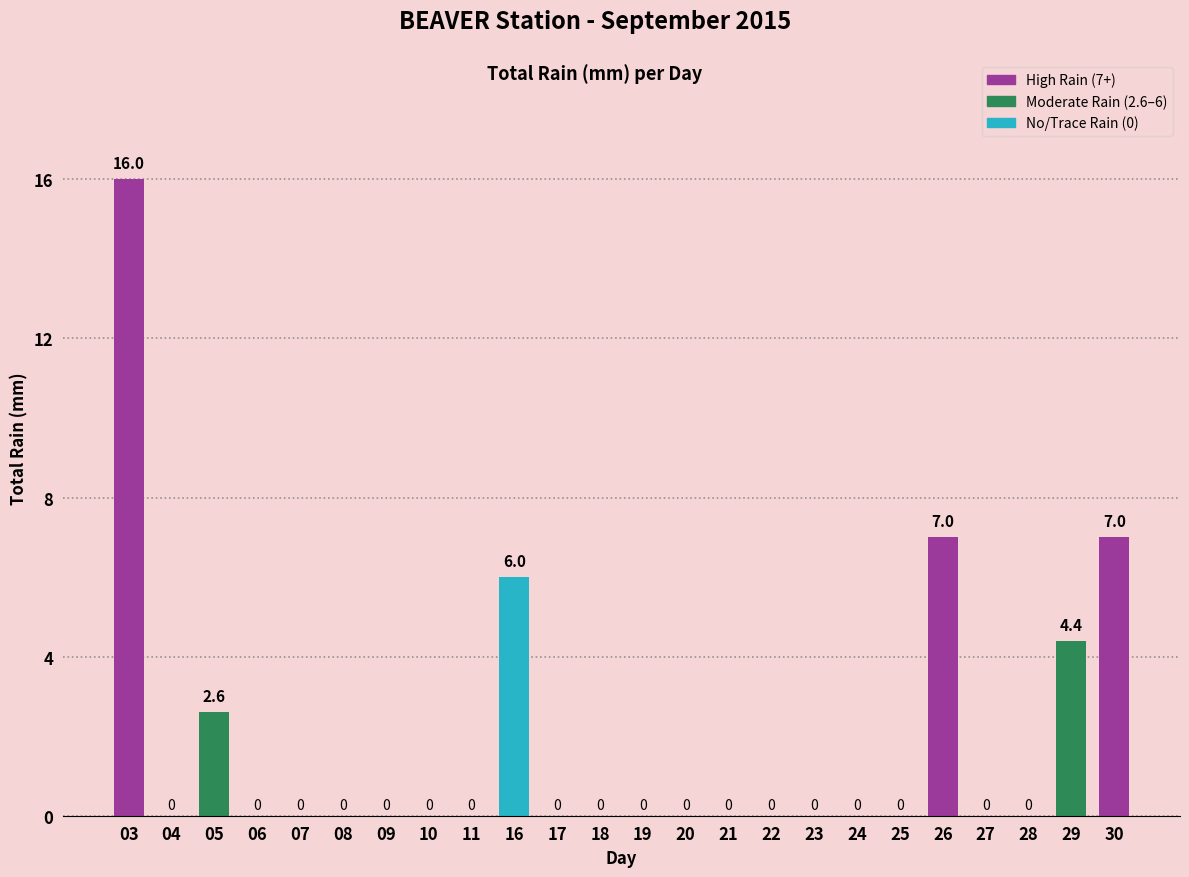

What is the sum of all values?

43.0